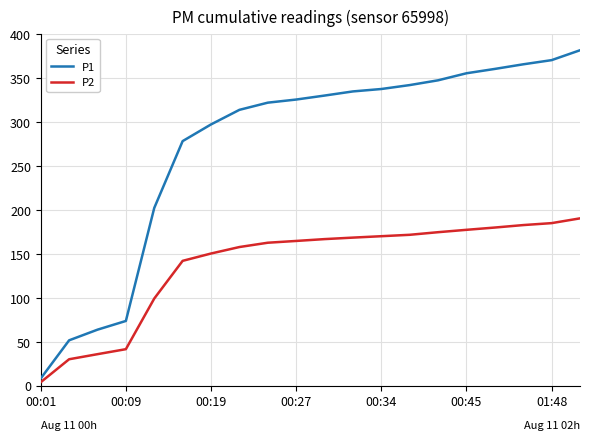

What is the difference between the maximum and minimum values in the P2 series?

186.6